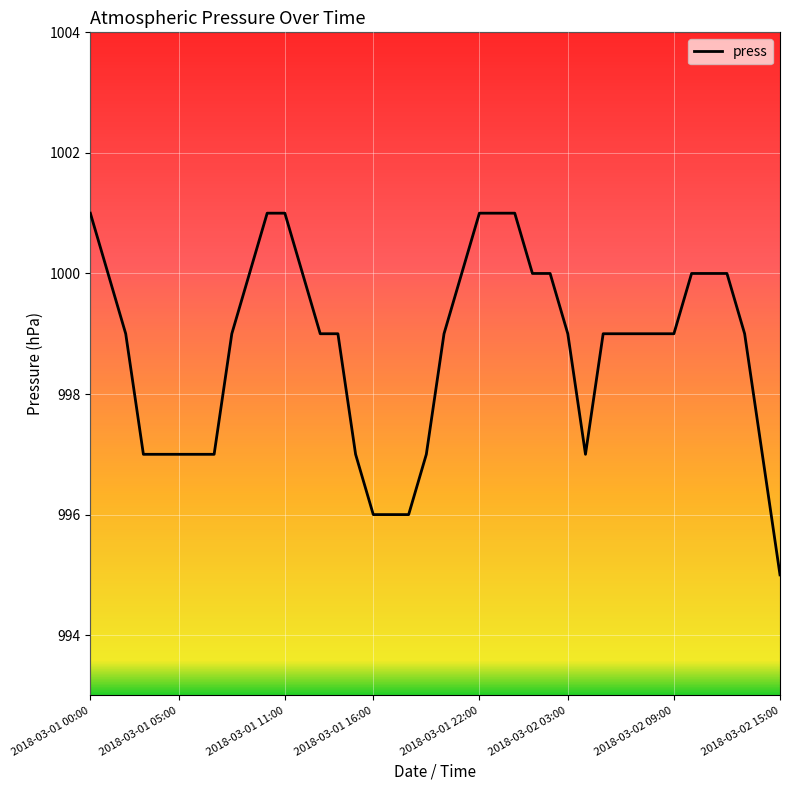

What is the minimum value shown in the chart?

995